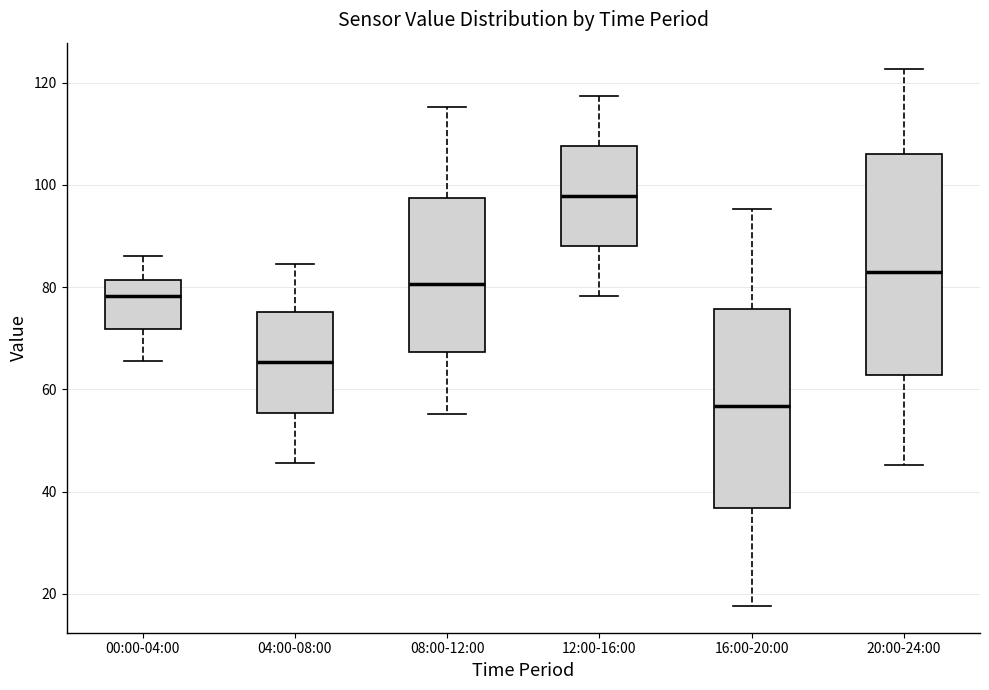

Which box has the highest median line?

12:00-16:00